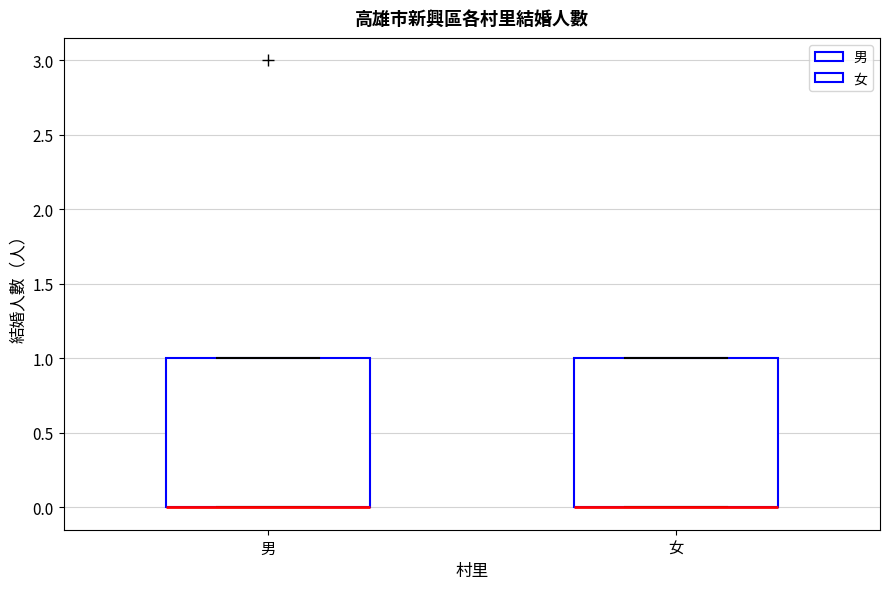

Where is the upper edge of the box for 男 on the y-axis? The values are not printed on the chart, so give them approximately, as read against the axis.

1